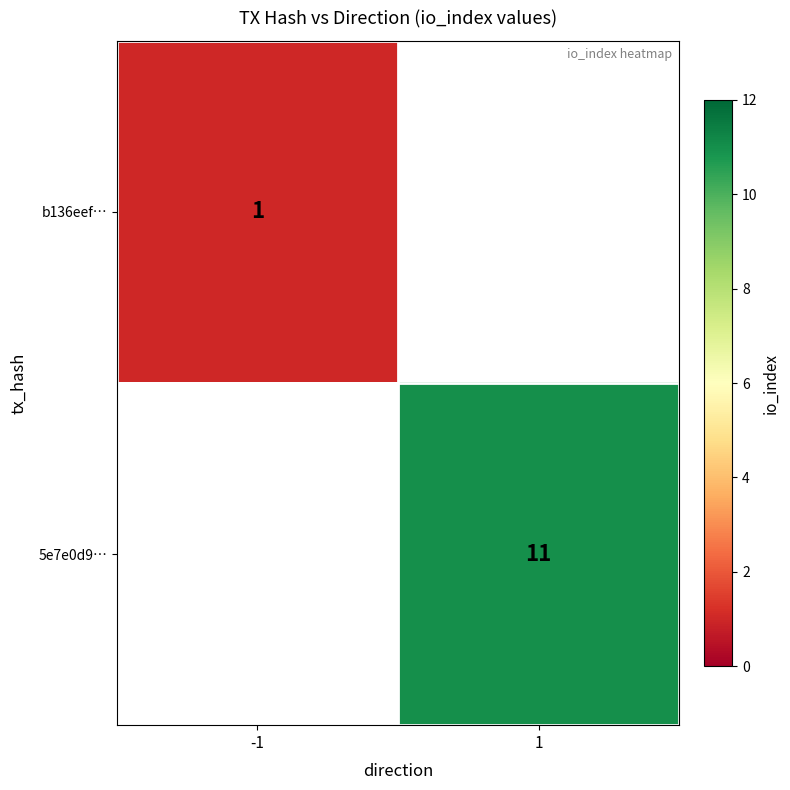

The b136eef… series shows 1 at -1. True or false?

True